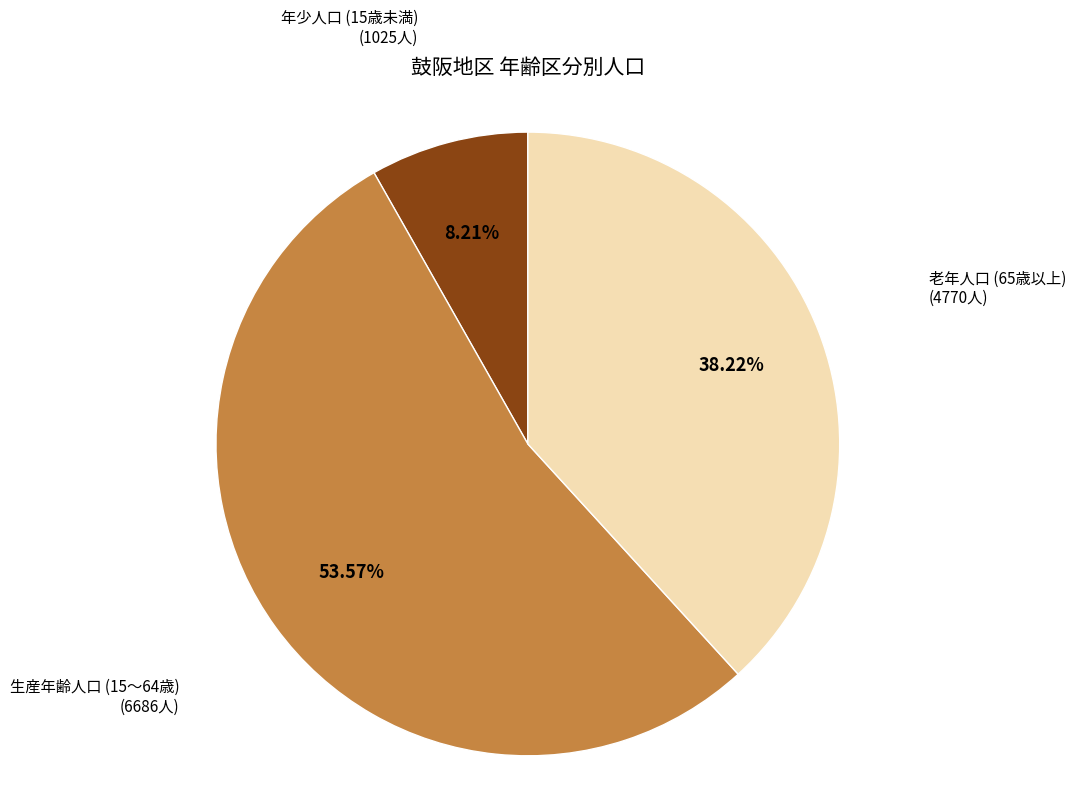

Is there any slice that represents more than half of the pie?

Yes